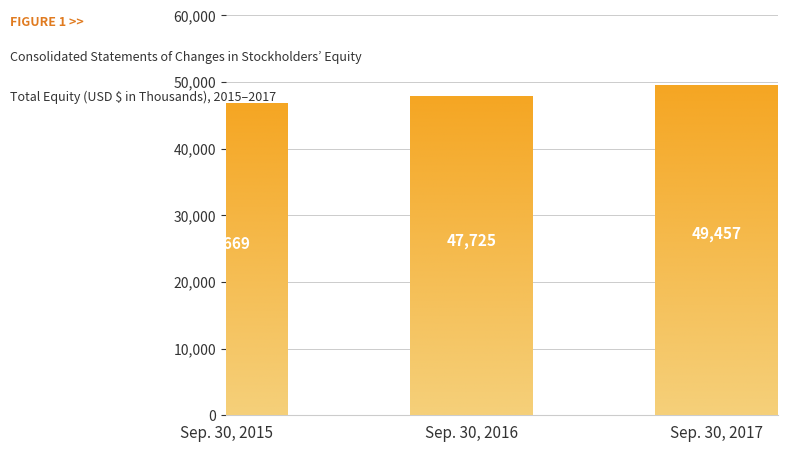

Which category has the highest value across all series?

Sep. 30, 2017